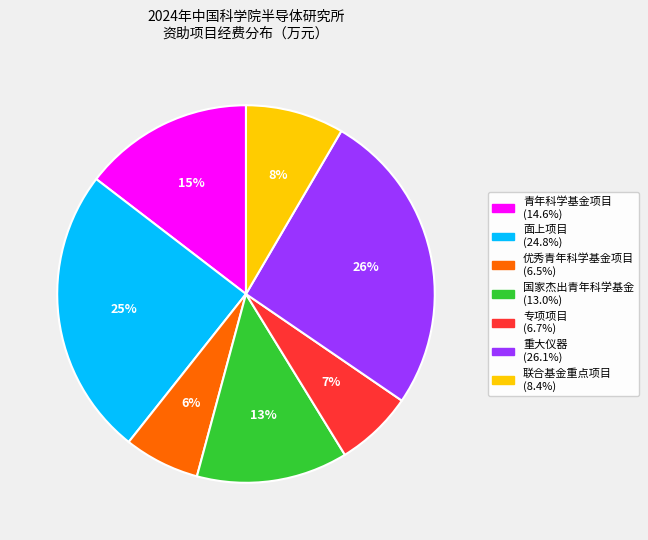

To the nearest percent, what is the difference between the 专项项目 and 面上项目 slice percentages?

18%